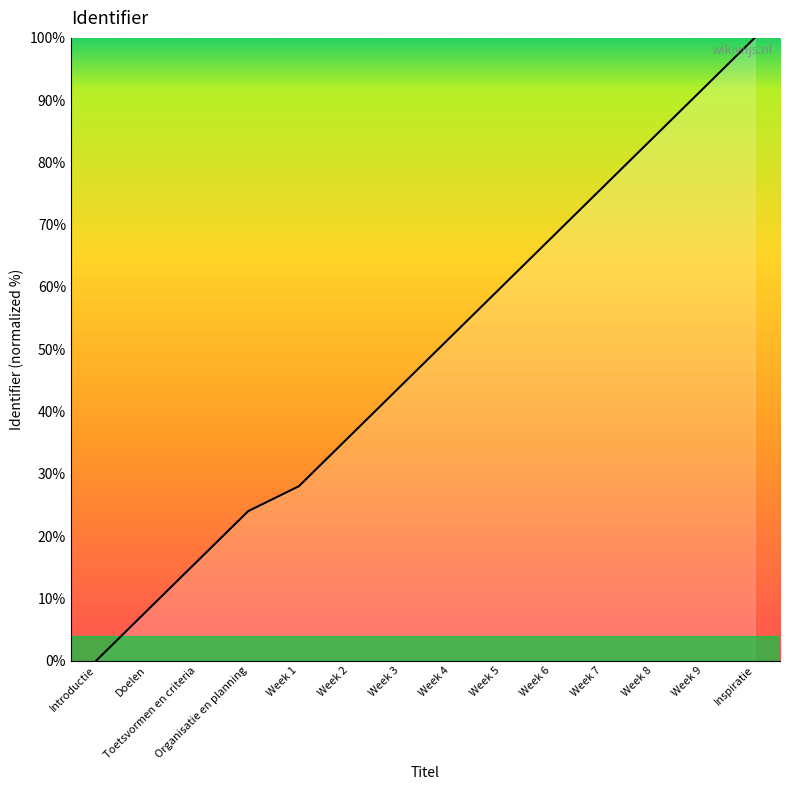

Which category has the lowest value across all series?

Introductie